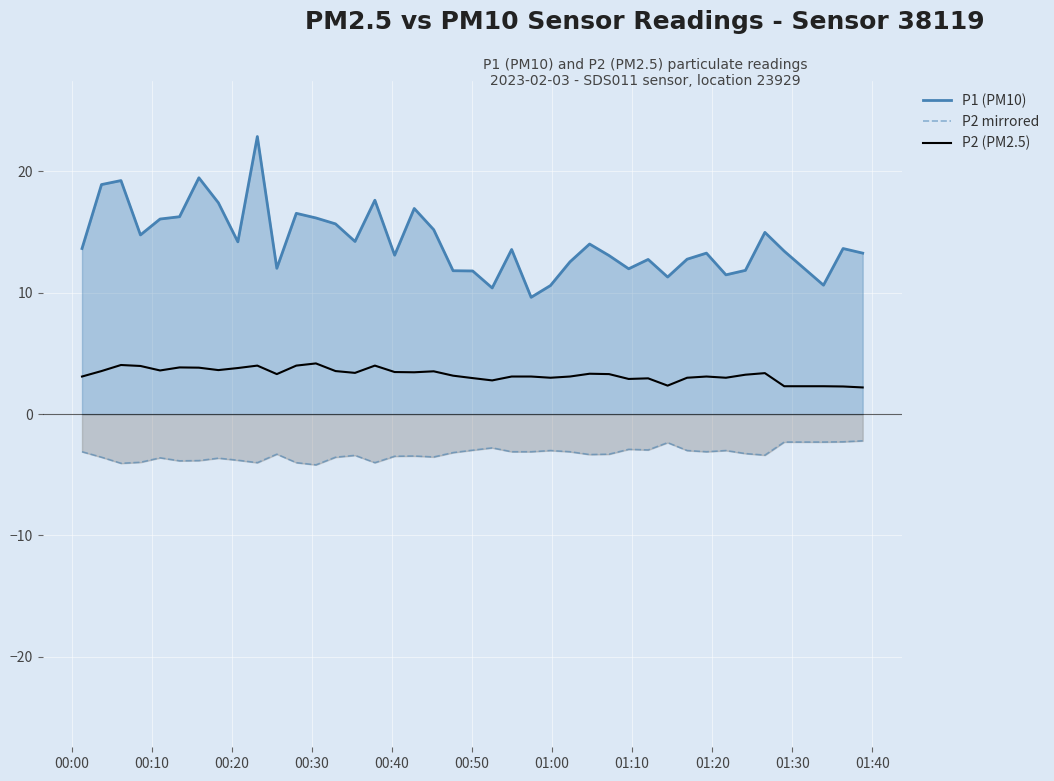

What are all the series names shown in the legend?

P1 (PM10), P2 mirrored, P2 (PM2.5)